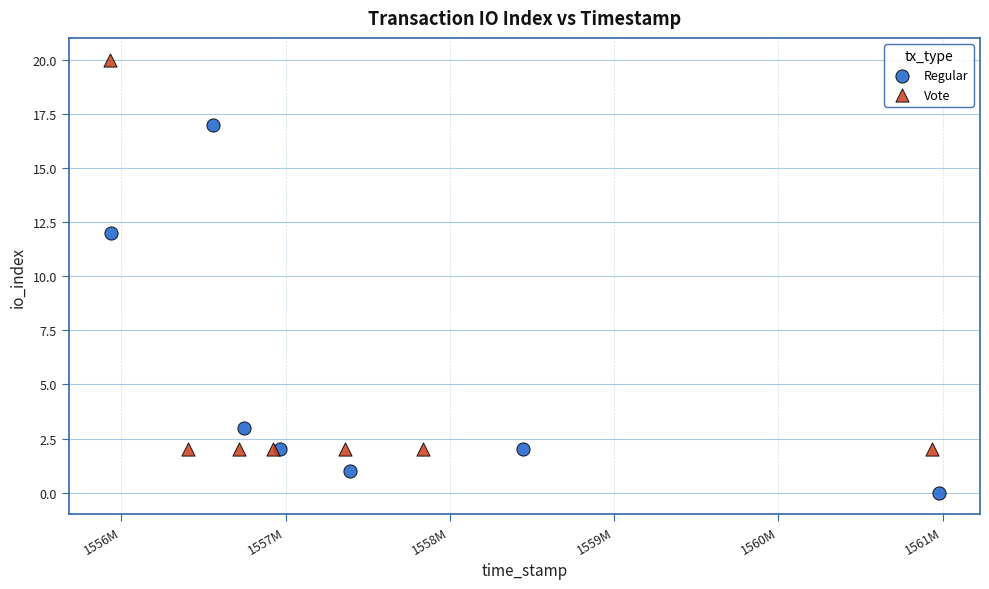

Which series has the largest Y range (max minus min)?

Vote